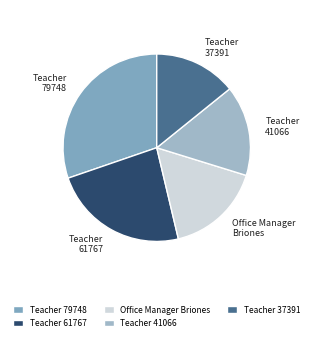

Combined, do Teacher 41066 and Teacher 61767 account for over 50%?

No